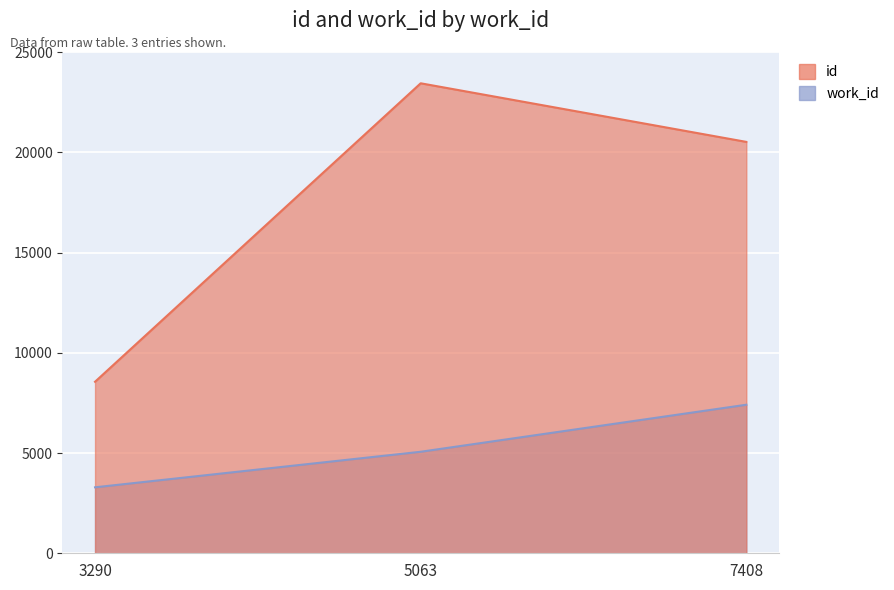

What is the difference between the maximum and minimum values in the id series?

14885